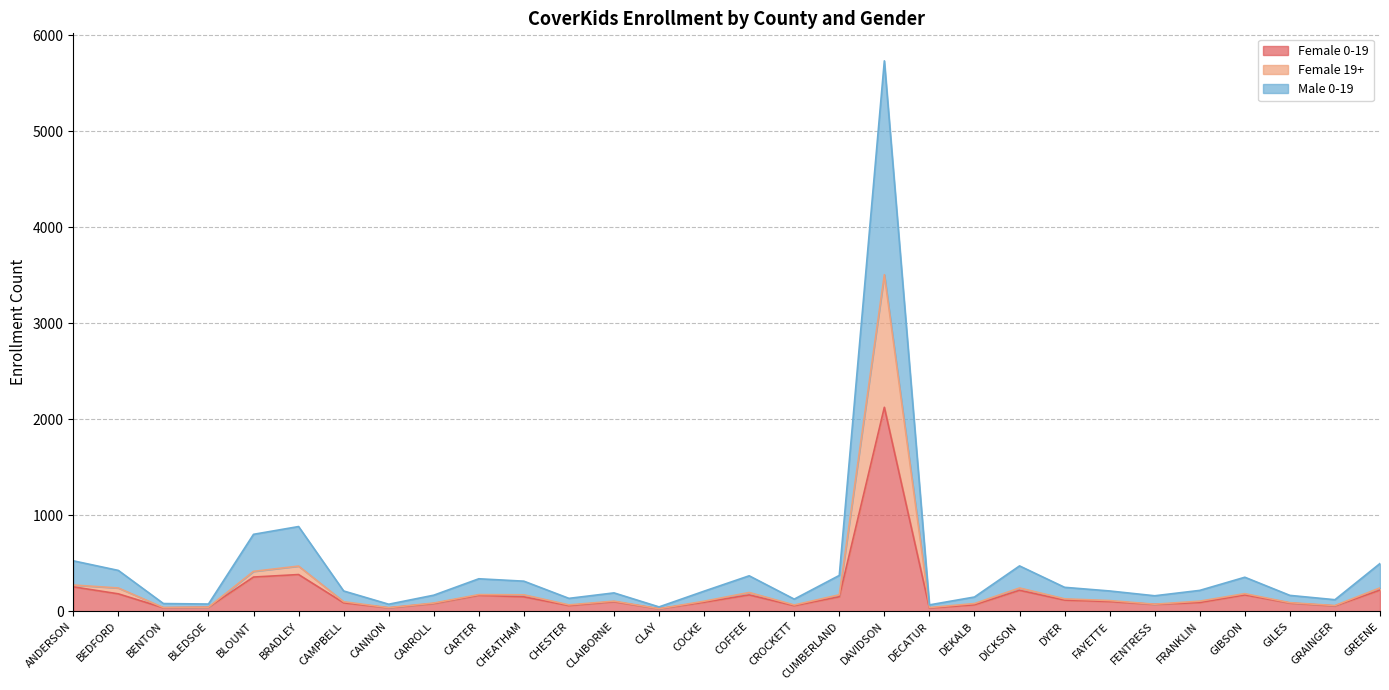

The Female 0-19 series shows 58 at BLEDSOE. True or false?

False